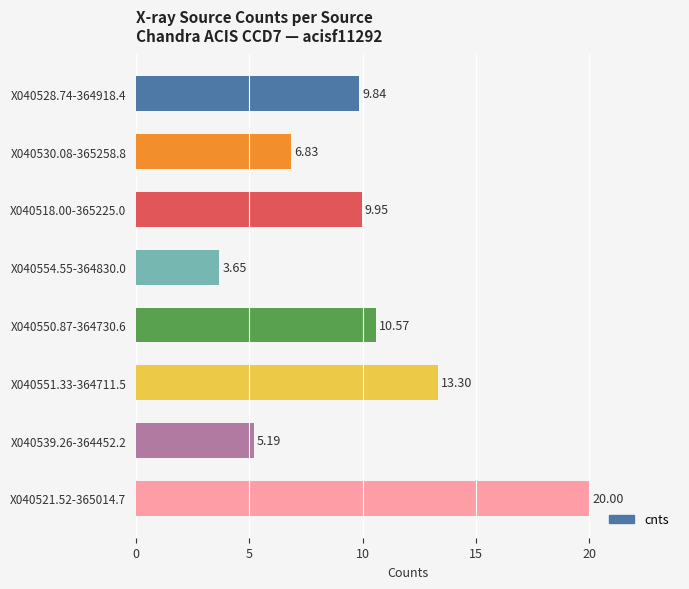

What is the sum of all values?

79.3